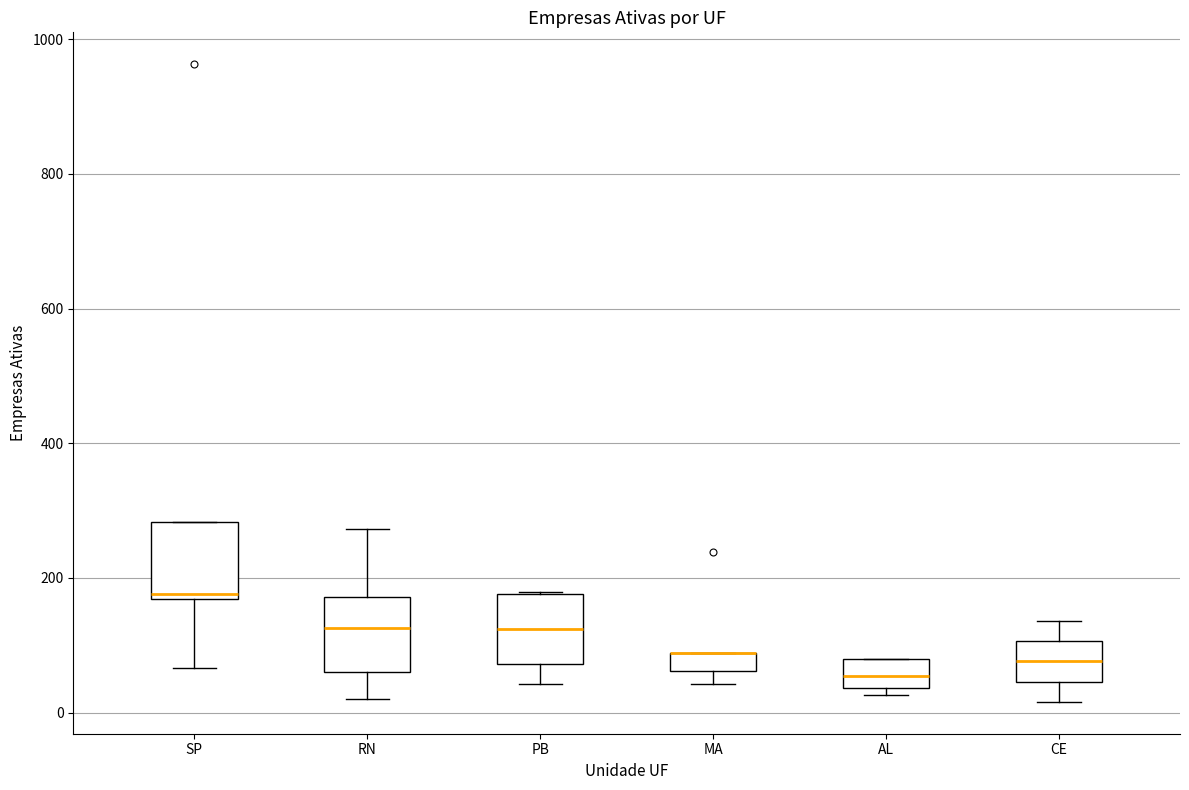

Where is the lower edge of the box for CE on the y-axis? The values are not printed on the chart, so give them approximately, as read against the axis.

40